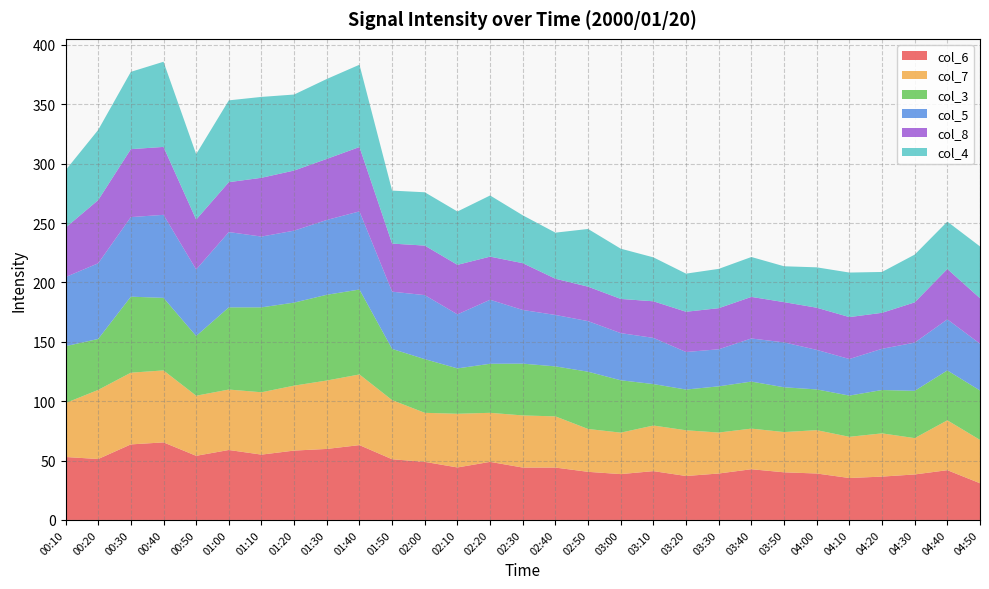

Reading left to right, extract all data points from this chart.

col_6: 00:10=53.0	00:20=51.3	00:30=63.6	00:40=65.3	00:50=54.0	01:00=58.9	01:10=55.0	01:20=58.4	01:30=59.8	01:40=63.0	01:50=51.1	02:00=48.9	02:10=44.2	02:20=48.9	02:30=44.1	02:40=44.1	02:50=40.5	03:00=38.6	03:10=41.1	03:20=37.0	03:30=39.1	03:40=42.7	03:50=40.1	04:00=39.1	04:10=35.3	04:20=36.5	04:30=38.3	04:40=41.9	04:50=30.9
col_7: 00:10=45.4	00:20=58.2	00:30=60.4	00:40=60.6	00:50=50.6	01:00=50.9	01:10=52.5	01:20=54.7	01:30=57.6	01:40=59.5	01:50=49.8	02:00=41.3	02:10=45.2	02:20=41.3	02:30=43.9	02:40=43.1	02:50=36.1	03:00=34.9	03:10=38.4	03:20=38.5	03:30=34.5	03:40=34.2	03:50=33.9	04:00=36.5	04:10=34.7	04:20=36.4	04:30=30.6	04:40=42.0	04:50=36.5
col_3: 00:10=47.9	00:20=42.9	00:30=64.0	00:40=61.1	00:50=50.3	01:00=69.2	01:10=71.5	01:20=69.9	01:30=72.2	01:40=71.5	01:50=43.1	02:00=45.2	02:10=38.2	02:20=41.3	02:30=43.6	02:40=42.1	02:50=48.2	03:00=44.1	03:10=34.9	03:20=34.3	03:30=38.9	03:40=39.6	03:50=37.7	04:00=34.3	04:10=34.7	04:20=36.5	04:30=39.8	04:40=42.0	04:50=41.6
col_5: 00:10=58.2	00:20=63.7	00:30=67.0	00:40=69.9	00:50=56.0	01:00=63.4	01:10=59.6	01:20=60.6	01:30=63.0	01:40=65.8	01:50=48.2	02:00=53.9	02:10=45.5	02:20=53.9	02:30=45.2	02:40=43.3	02:50=42.6	03:00=39.7	03:10=38.9	03:20=31.6	03:30=31.2	03:40=36.3	03:50=37.8	04:00=33.3	04:10=30.8	04:20=34.7	04:30=40.6	04:40=43.0	04:50=39.4
col_8: 00:10=41.6	00:20=53.2	00:30=57.2	00:40=57.2	00:50=42.0	01:00=42.0	01:10=49.5	01:20=50.6	01:30=51.4	01:40=54.2	01:50=40.5	02:00=41.7	02:10=41.7	02:20=36.3	02:30=39.4	02:40=30.5	02:50=29.0	03:00=28.8	03:10=30.8	03:20=33.9	03:30=34.6	03:40=35.0	03:50=33.9	04:00=35.5	04:10=35.3	04:20=30.3	04:30=33.9	04:40=42.4	04:50=38.3
col_4: 00:10=48.3	00:20=59.1	00:30=65.1	00:40=71.7	00:50=55.1	01:00=68.9	01:10=68.1	01:20=64.0	01:30=67.3	01:40=69.3	01:50=44.6	02:00=44.9	02:10=44.9	02:20=51.5	02:30=40.3	02:40=38.8	02:50=48.6	03:00=42.3	03:10=37.0	03:20=32.1	03:30=33.1	03:40=33.6	03:50=30.2	04:00=34.0	04:10=37.5	04:20=34.4	04:30=40.2	04:40=39.9	04:50=43.6